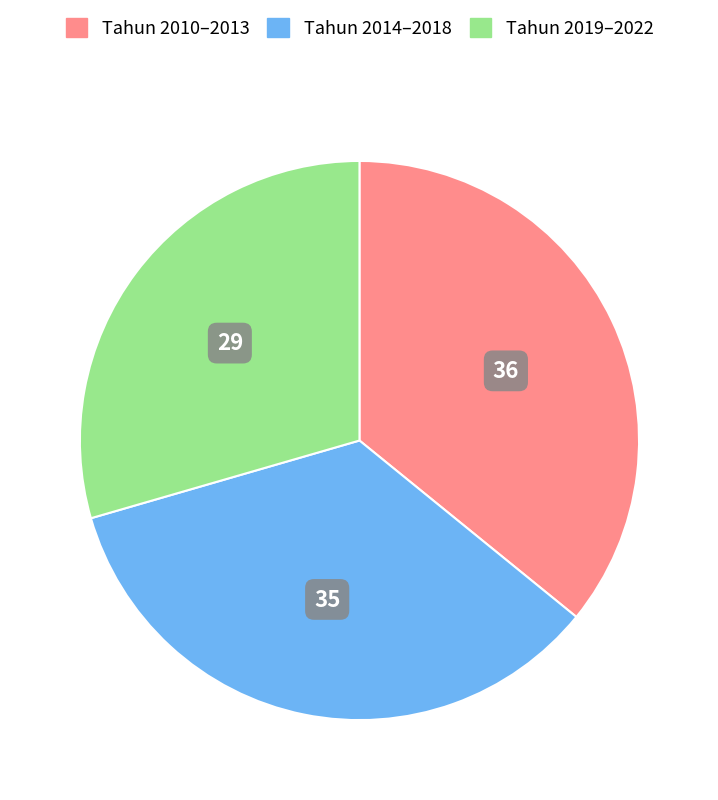

How many segments does this pie chart have?

3